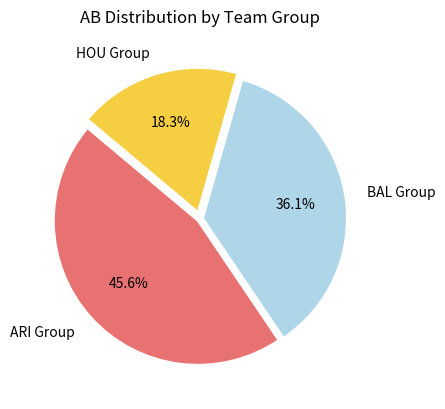

How many slices are in this pie chart?

3